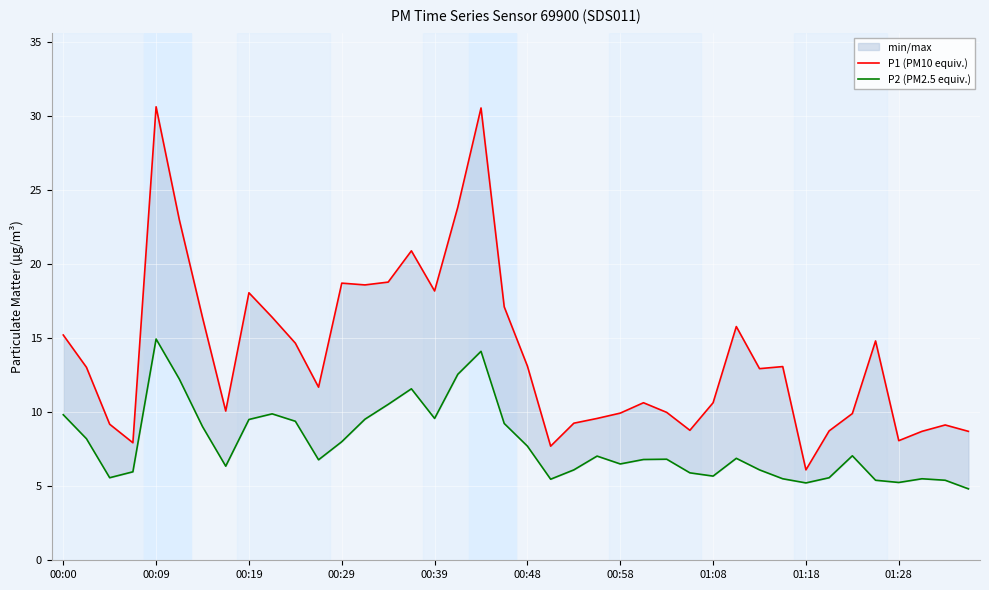

True or false: P2 (PM2.5 equiv.) and P1 (PM10 equiv.) cross at least once.

False